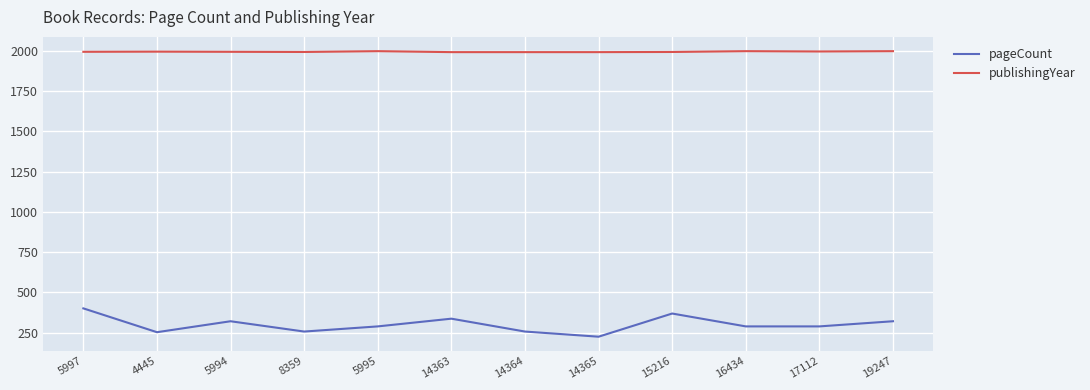

Does the chart have visible grid lines?

Yes